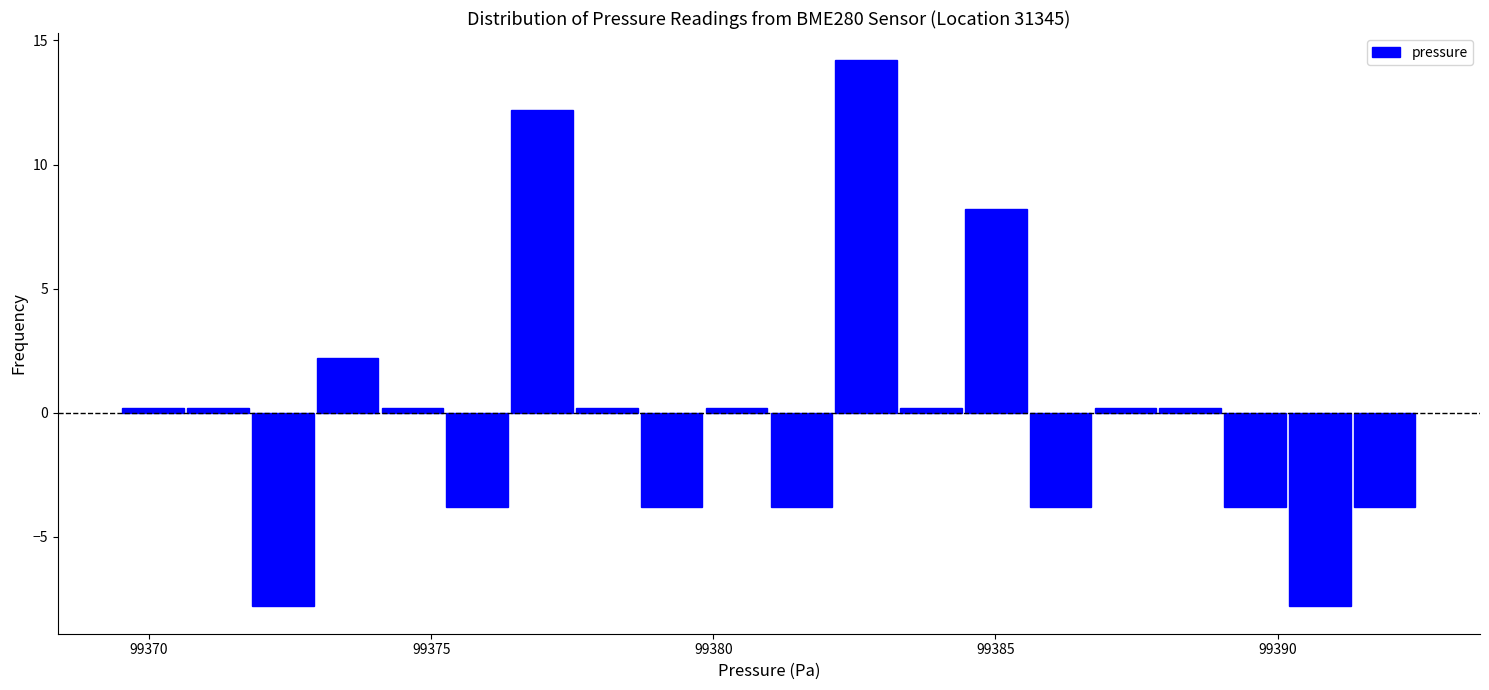

Around what value on the x-axis is the tallest bar? Give the approximate position of its centre, as read against the axis.

99382.5